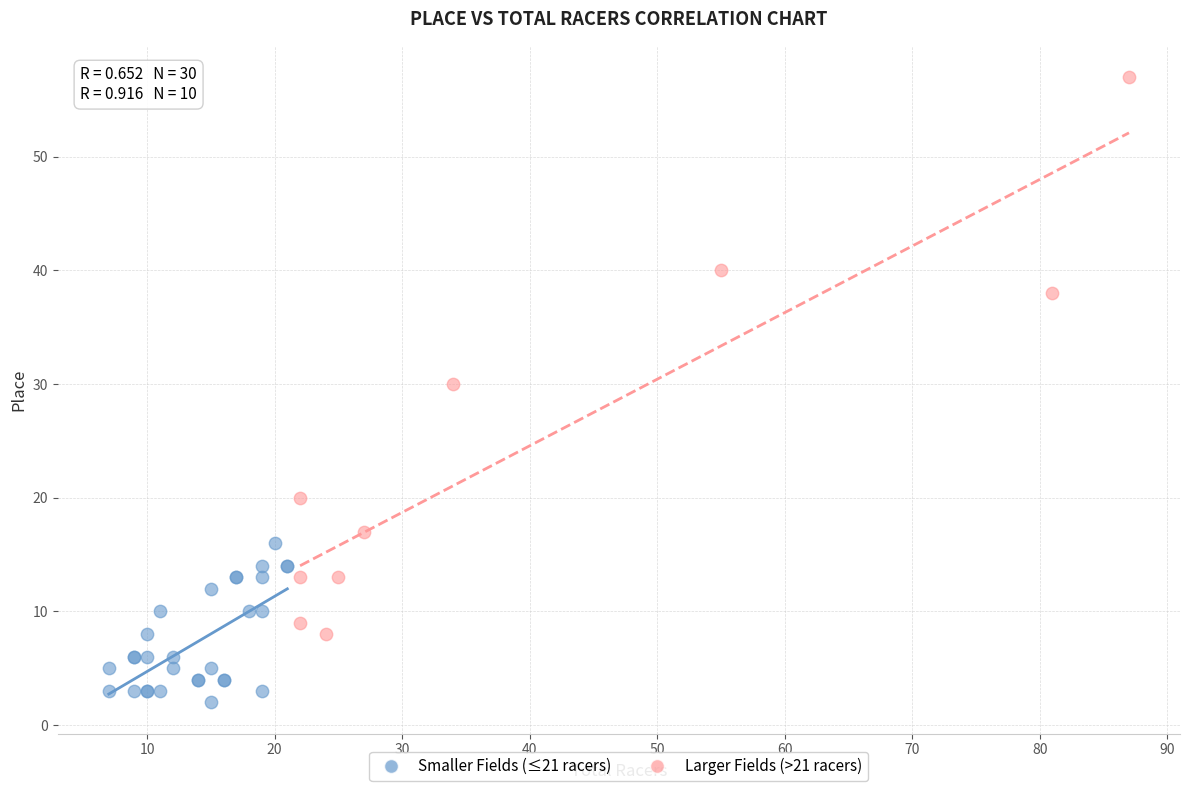

Which series contains the lowest Y value?

Smaller Fields (≤21 racers)